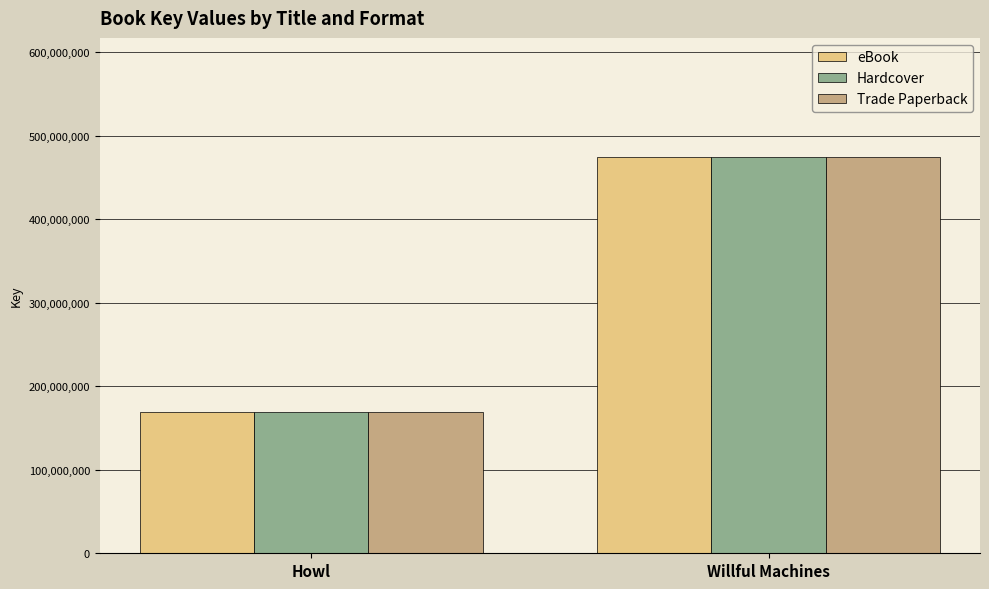

Which category has the highest value in the Trade Paperback series?

Willful Machines